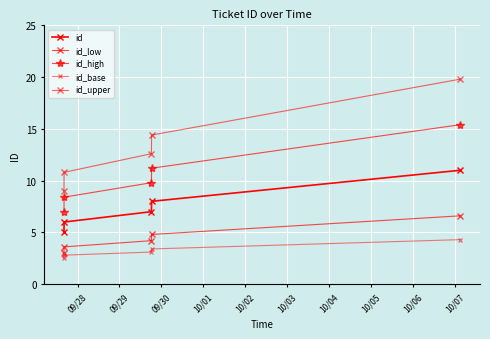

How many values in the id_high series exceed 9?

3